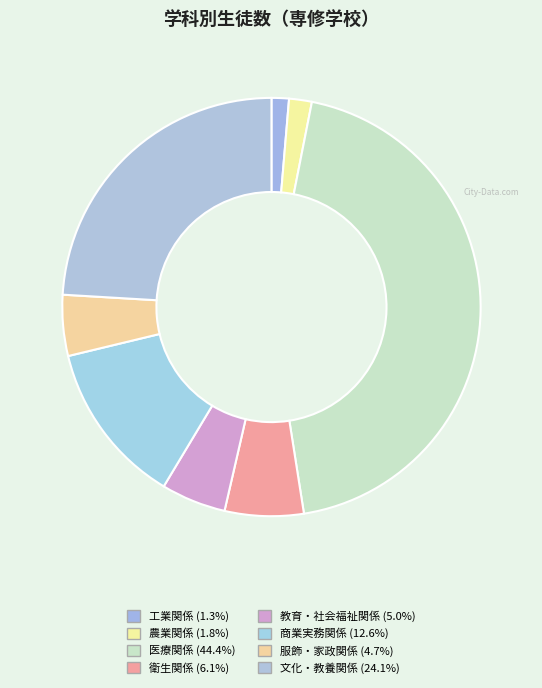

To the nearest percent, what is the difference between the 農業関係 and 教育・社会福祉関係 slice percentages?

3%